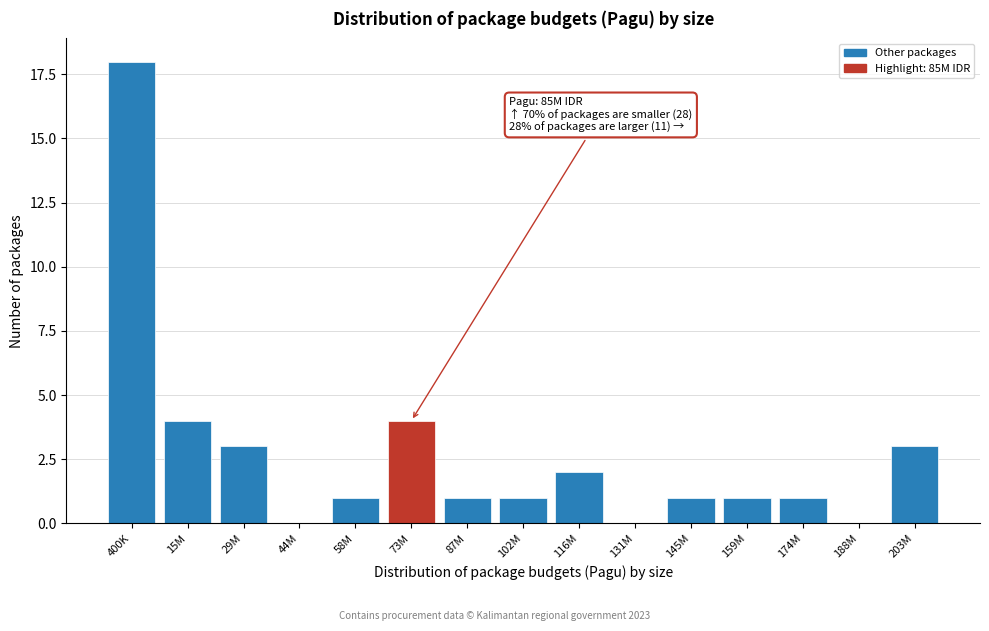

Reading left to right, extract all data points from this chart.

400K=18	15M=4	29M=3	44M=0	58M=1	73M=4	87M=1	102M=1	116M=2	131M=0	145M=1	159M=1	174M=1	188M=0	203M=3